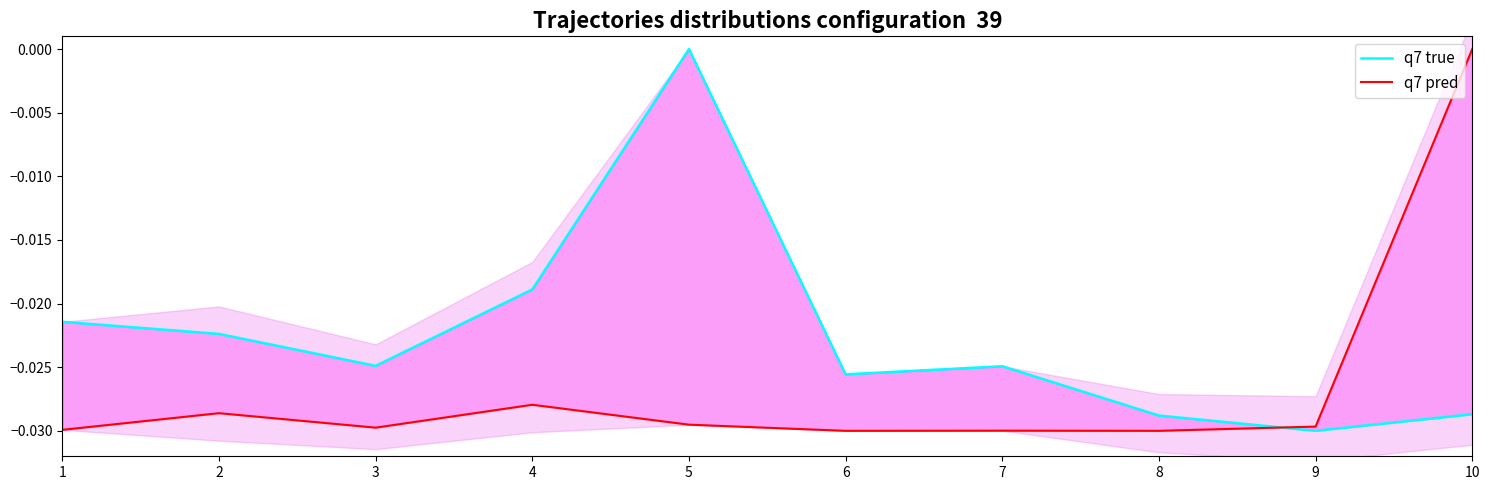

Between which two adjacent categories do q7 true and q7 pred first intersect?

8 and 9